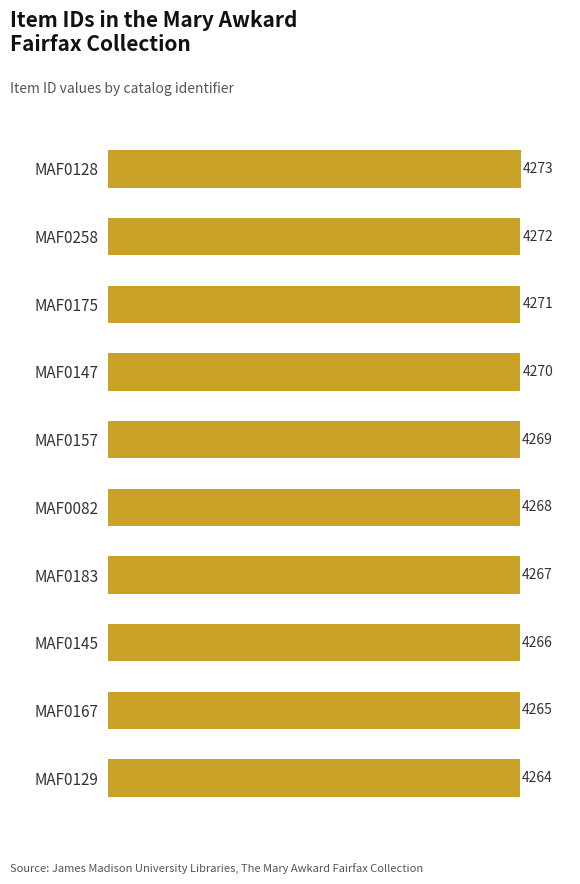

Which has a higher value, MAF0183 or MAF0147?

MAF0147